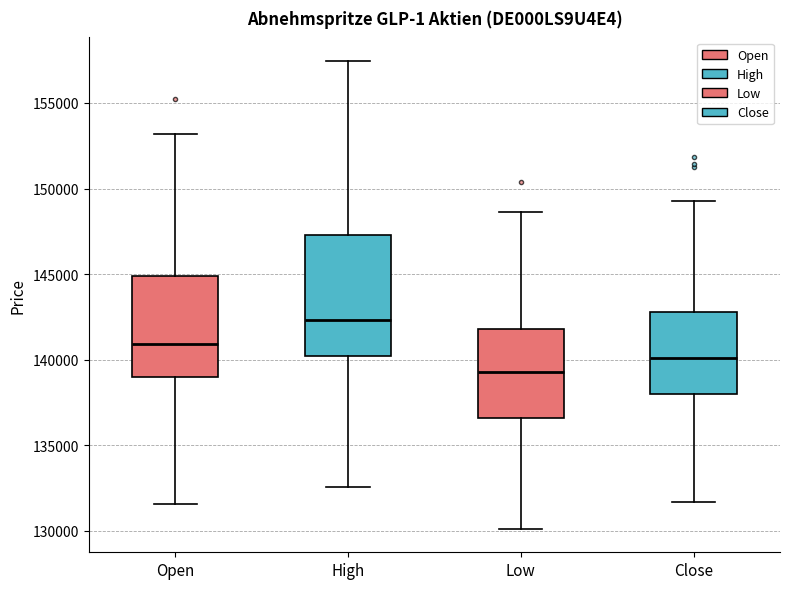

Which box is the tallest, from its lower edge to its upper edge?

High